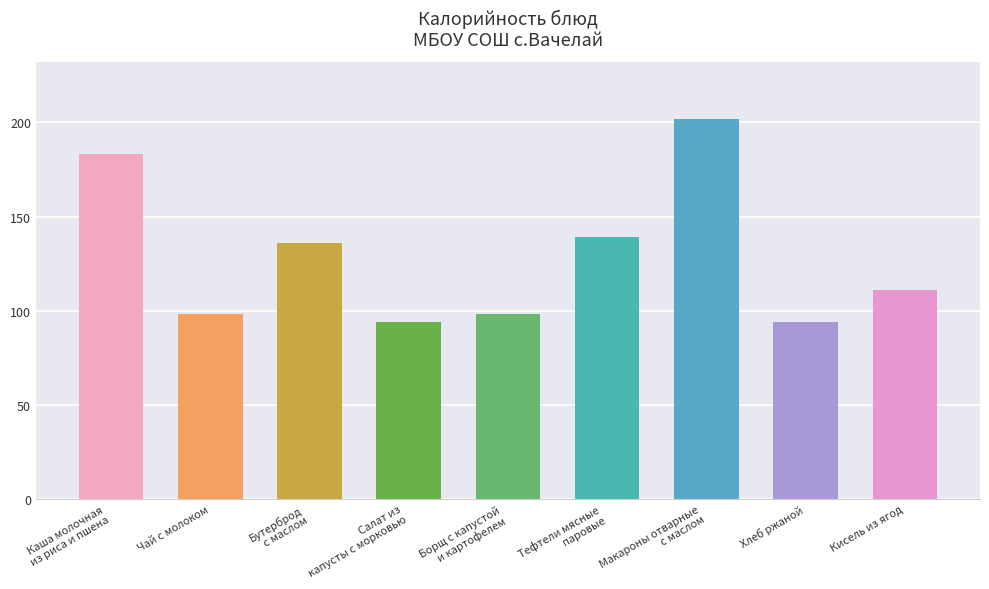

What is the label of the 1st bar from the right?

Кисель из ягод